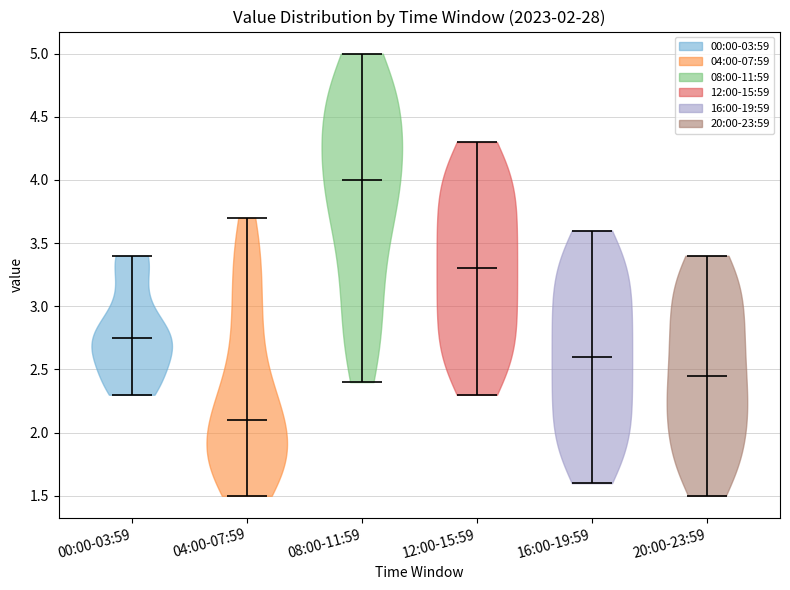

What is the highest point the violin for 04:00-07:59 reaches on the y-axis? The values are not printed on the chart, so give them approximately, as read against the axis.

3.70